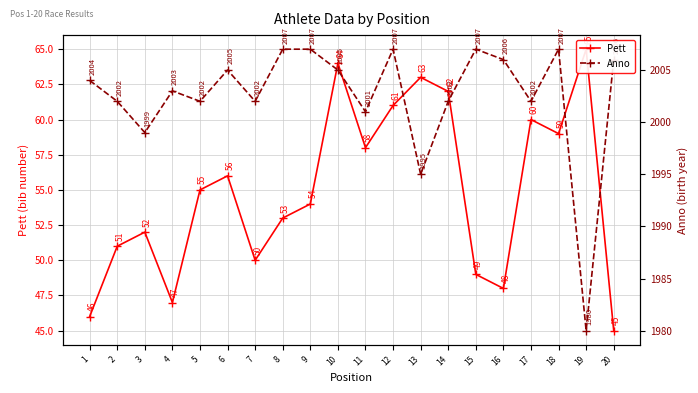

How many values in the Pett series are below 55?

10